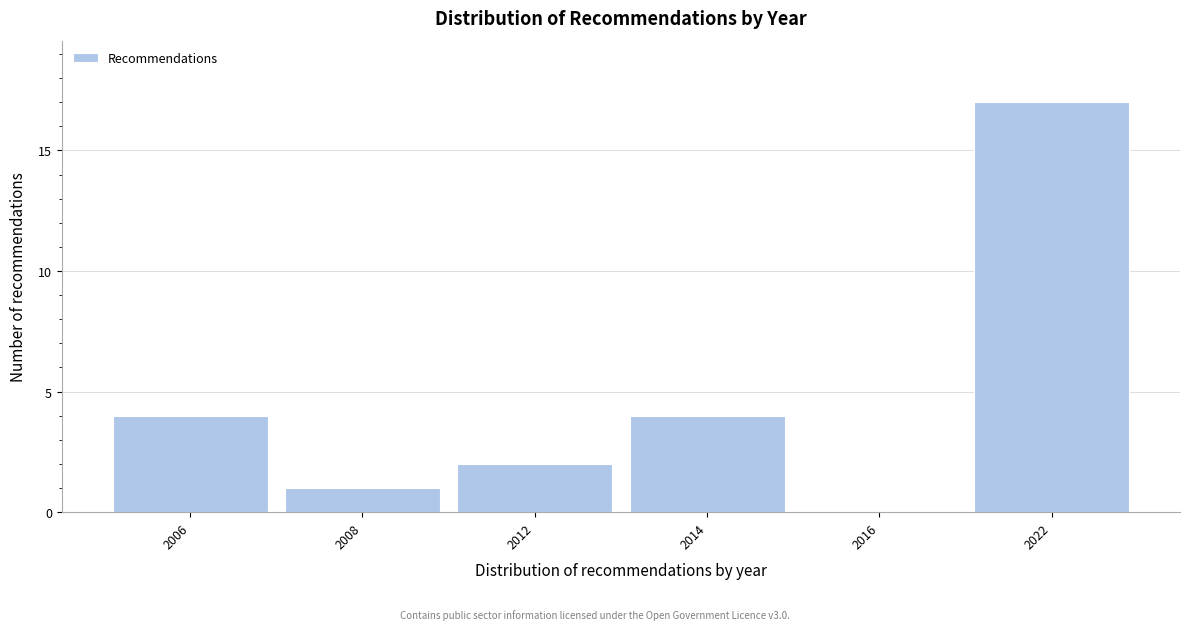

Reading left to right, transcribe all the data shown in this chart.

2006=4	2008=1	2012=2	2014=4	2016=0	2022=17